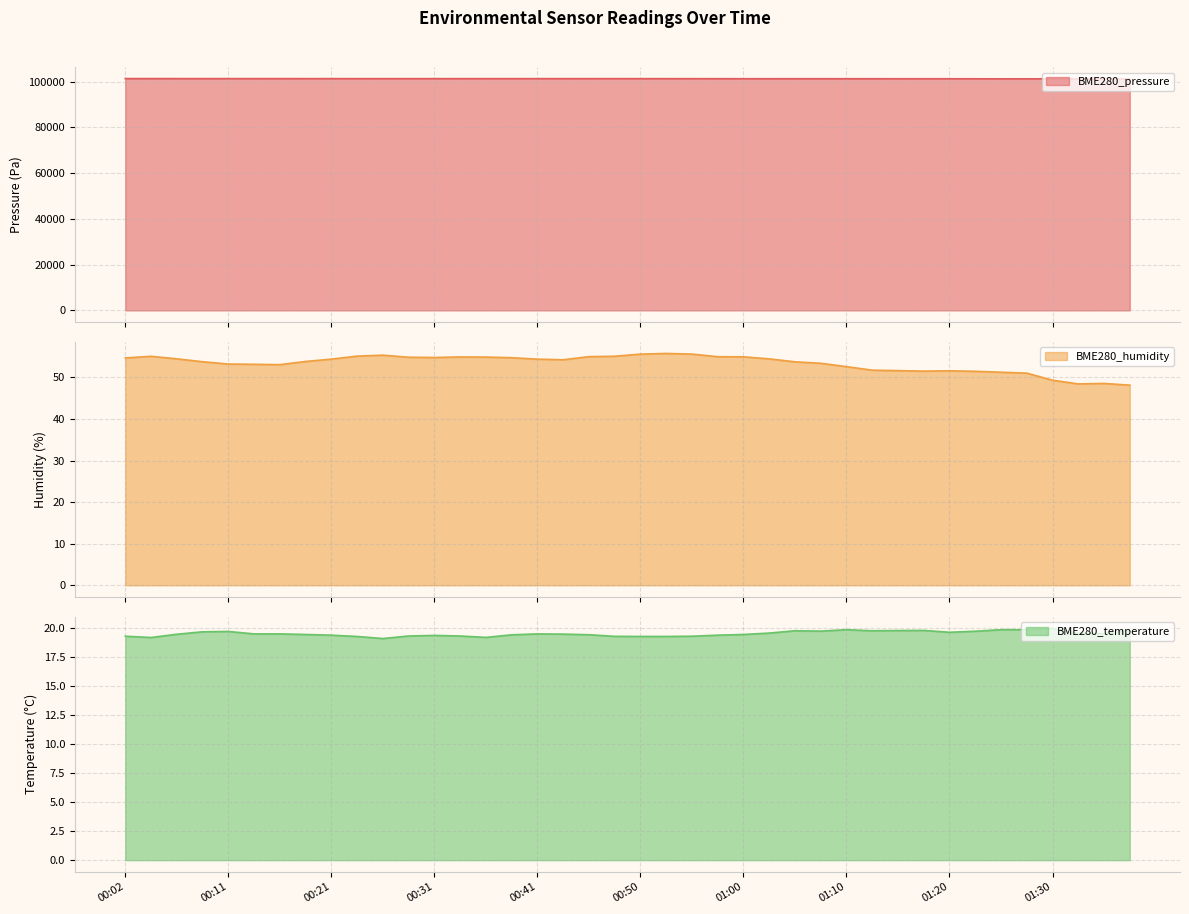

True or false: BME280_pressure has a value of 67425.2 at 01:17.

False